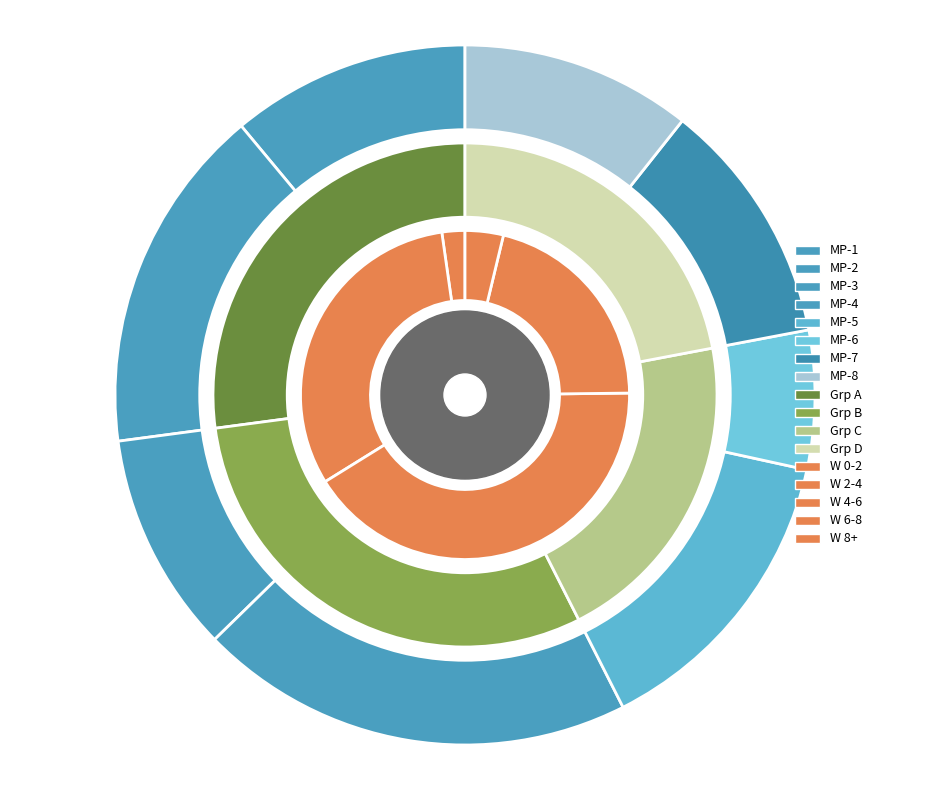

What percentage is the MP-1 slice, to the nearest percent?

11%